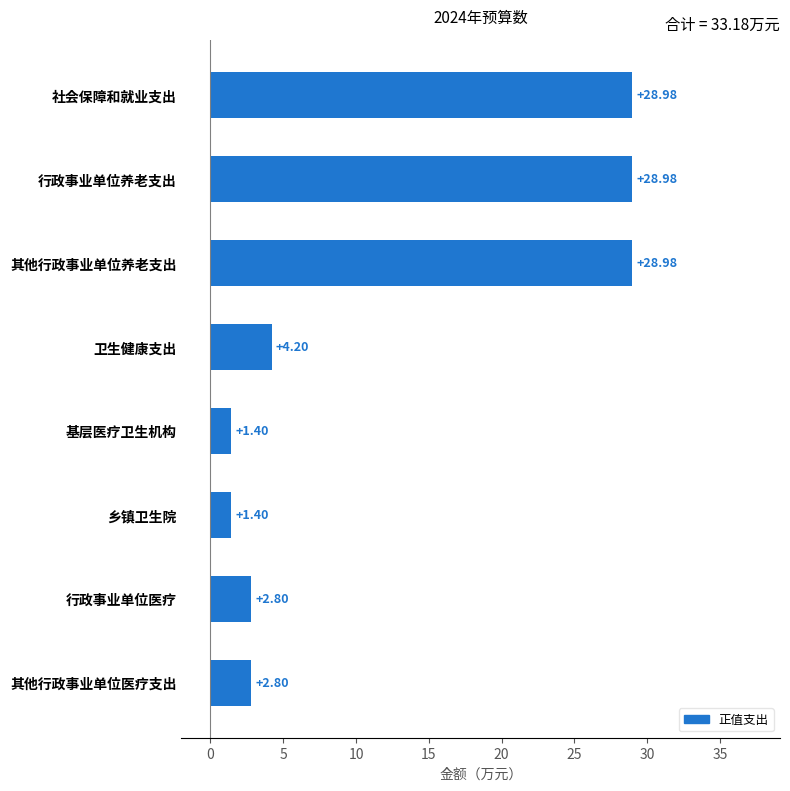

What is the change in value from 行政事业单位养老支出 to 乡镇卫生院?

-27.6